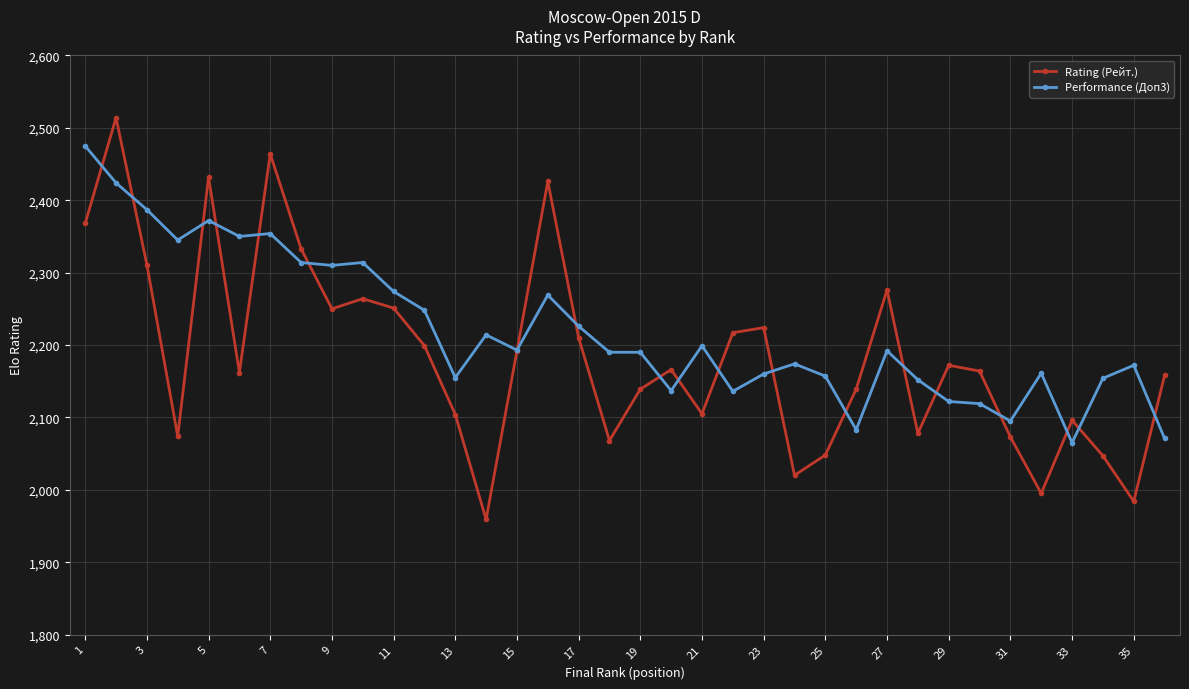

Which series has the largest range (max minus min)?

Rating (Рейт.)